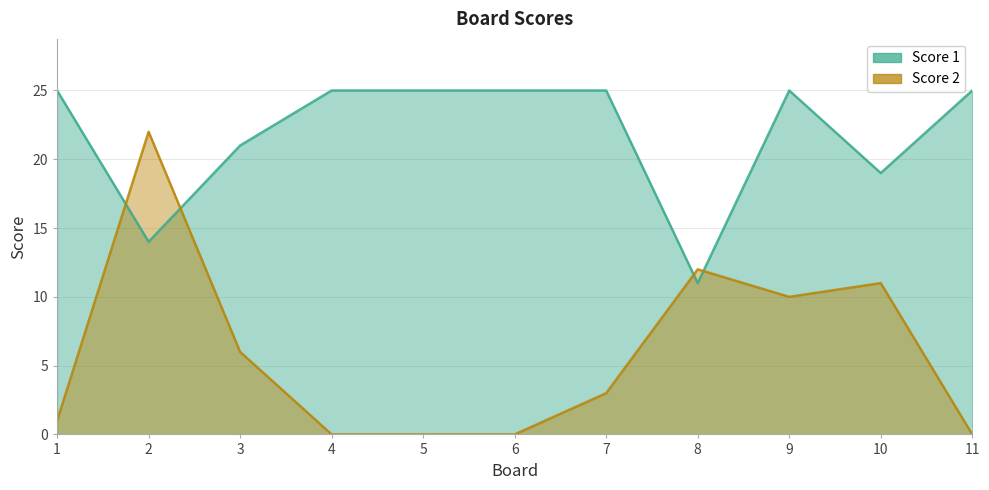

True or false: Score 2 has more than 2 points higher than both neighbors.

True